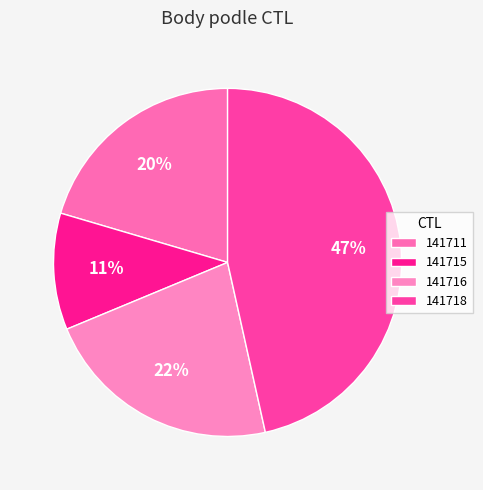

How much of the chart is everything except 141715?

89.2%